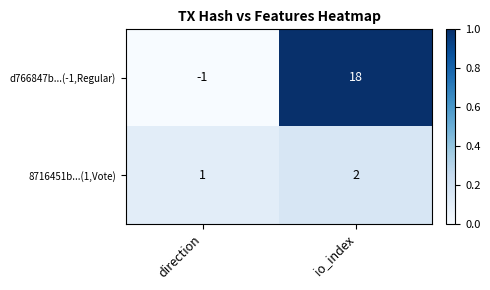

Reading left to right, what are all the values shown in this chart?

d766847b...(-1,Regular): -1	18
8716451b...(1,Vote): 1	2